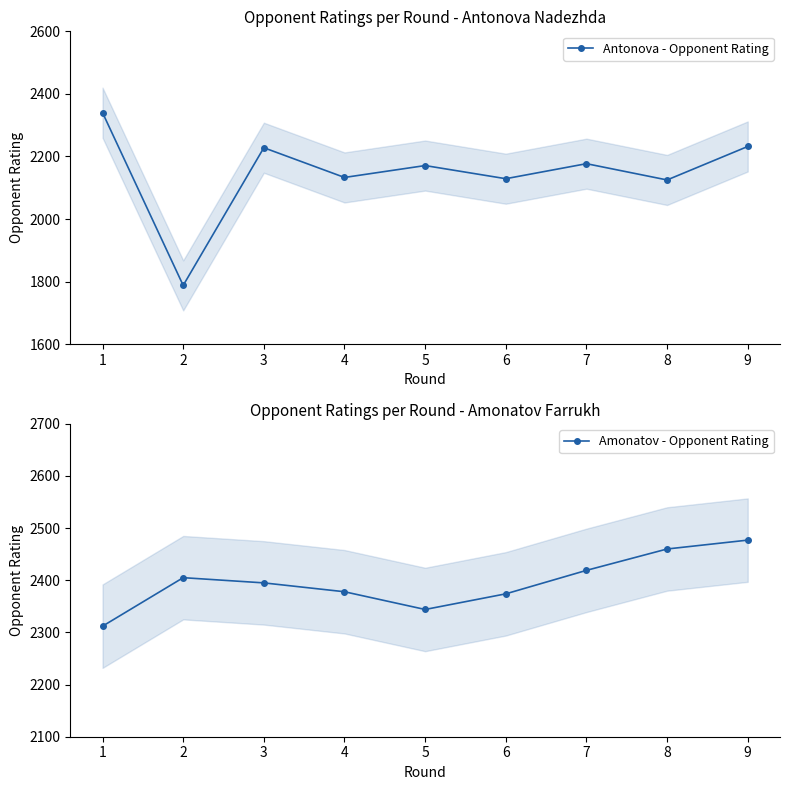

Rank the series at 3 from lowest to highest value.

Antonova - Opponent Rating, Amonatov - Opponent Rating